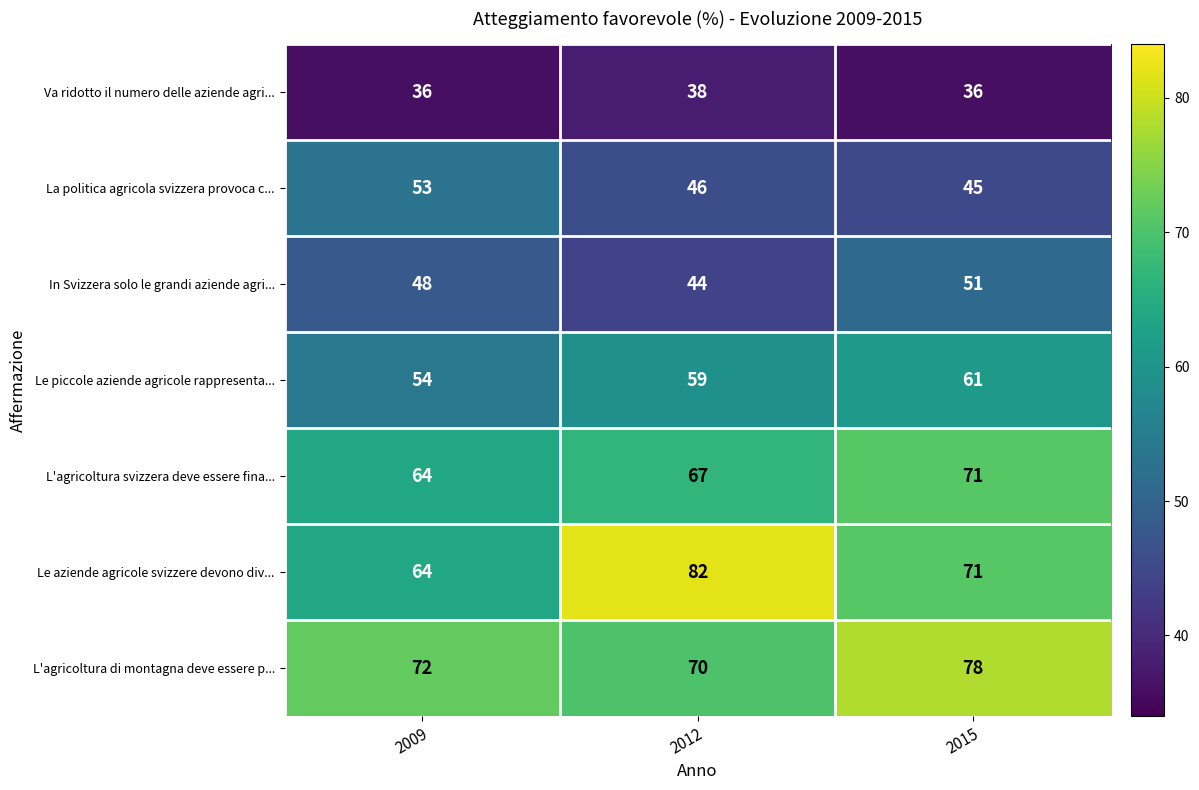

The value of In Svizzera solo le grandi aziende agri... at 2009 is 18. True or false?

False